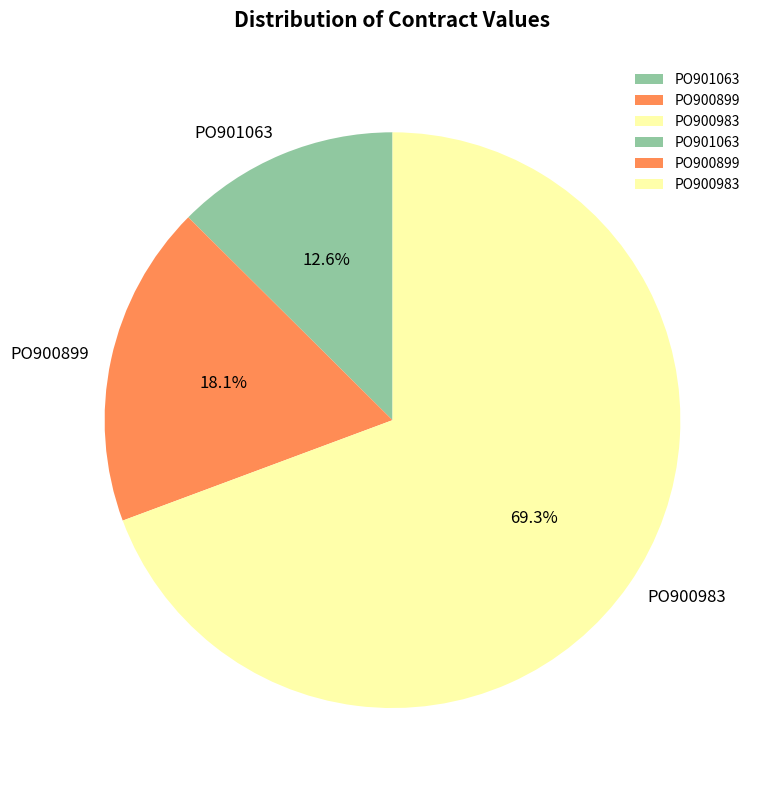

Count the number of slices in the pie.

3